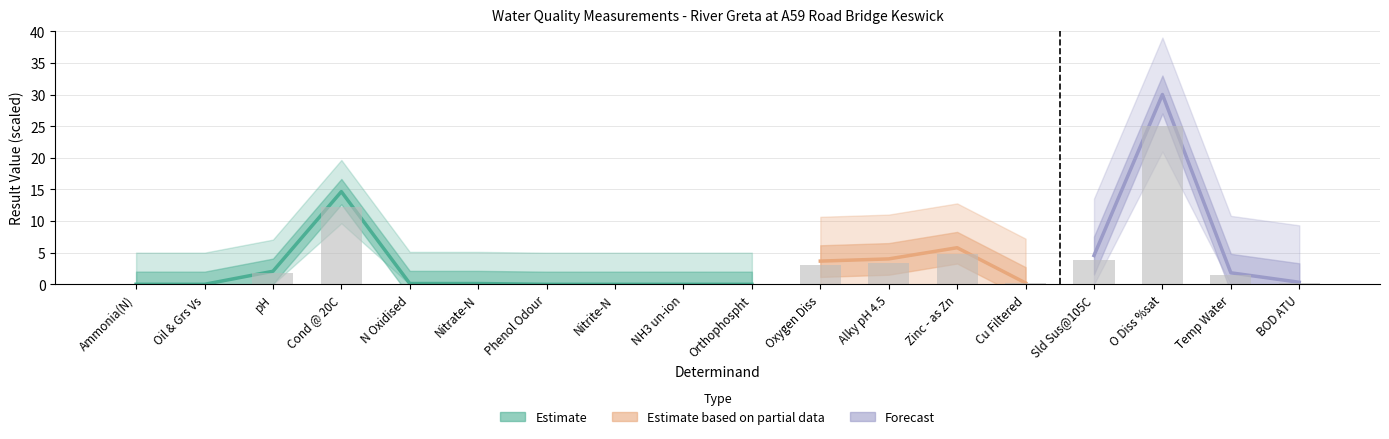

The value at NH3 un-ion is 0.0. True or false?

True